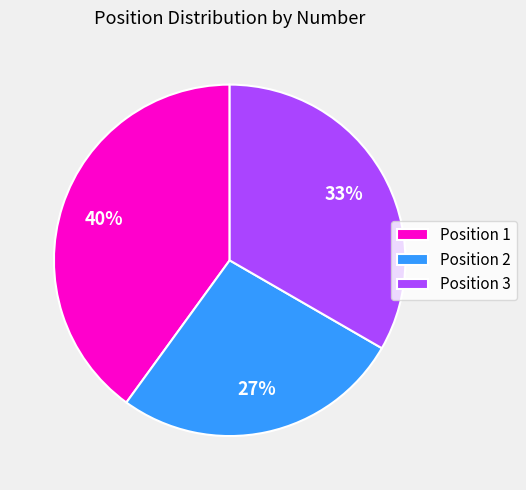

How many segments does this pie chart have?

3